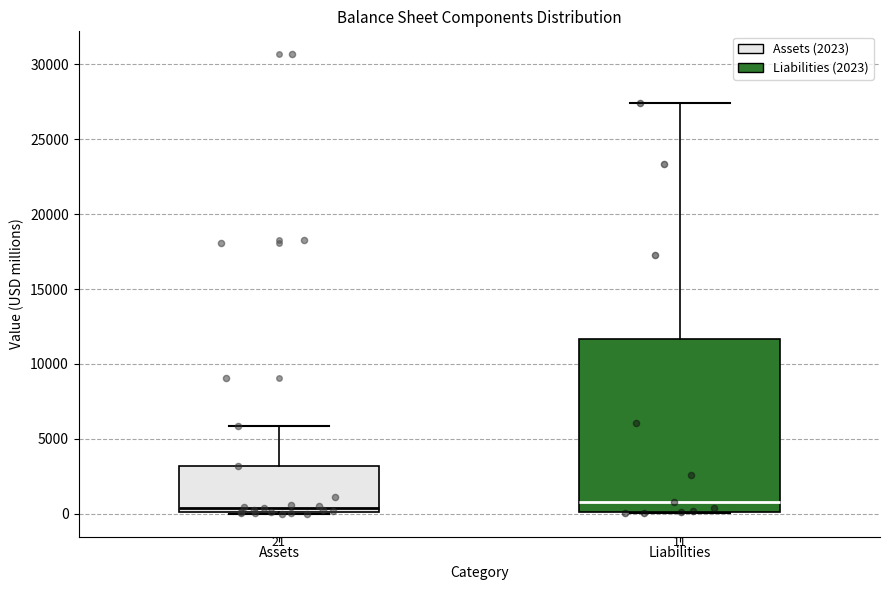

Which box is the tallest, from its lower edge to its upper edge?

Liabilities